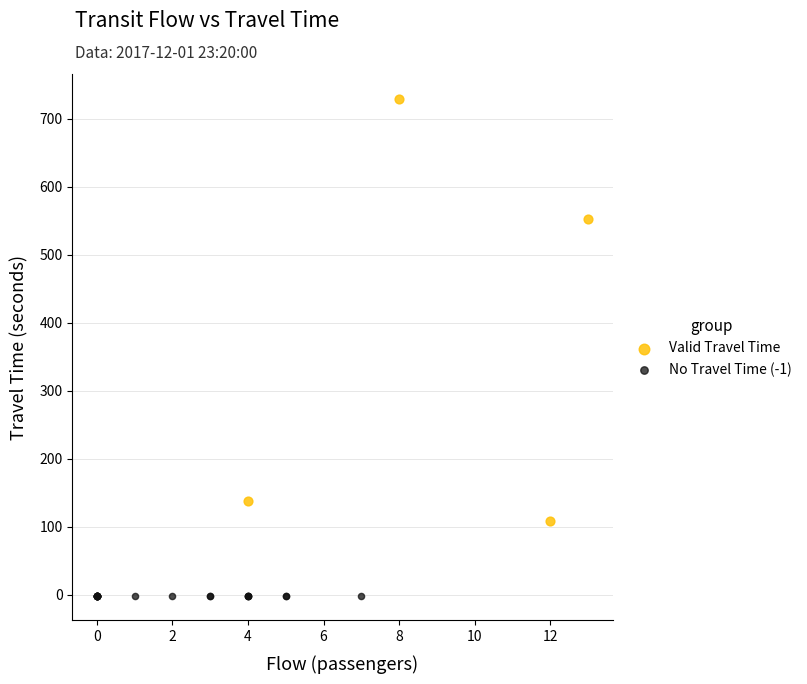

Which series reaches the maximum Y coordinate?

Valid Travel Time